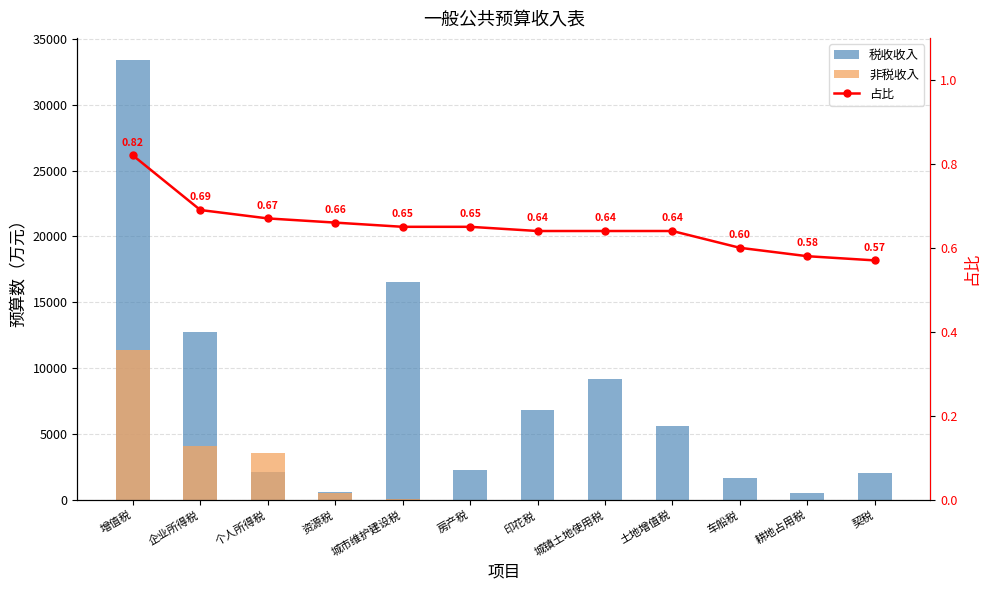

Between 印花税 and 房产税, which is larger?

印花税